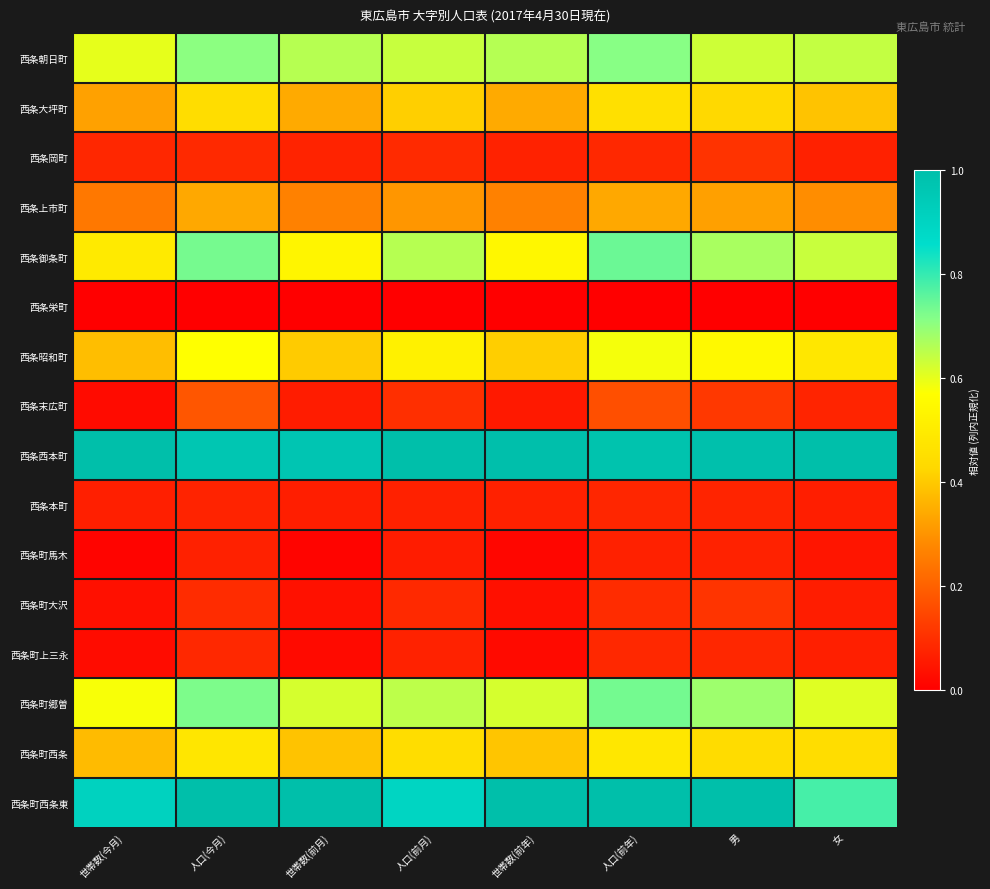

At which category is the sum across all series the highest?

人口(前年)